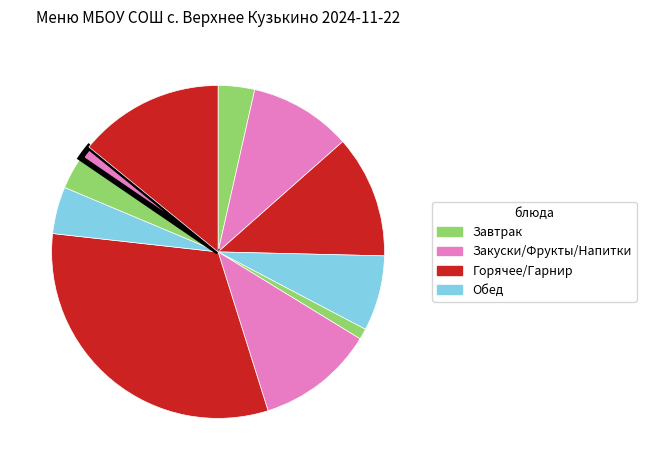

Is there any slice that represents more than half of the pie?

No